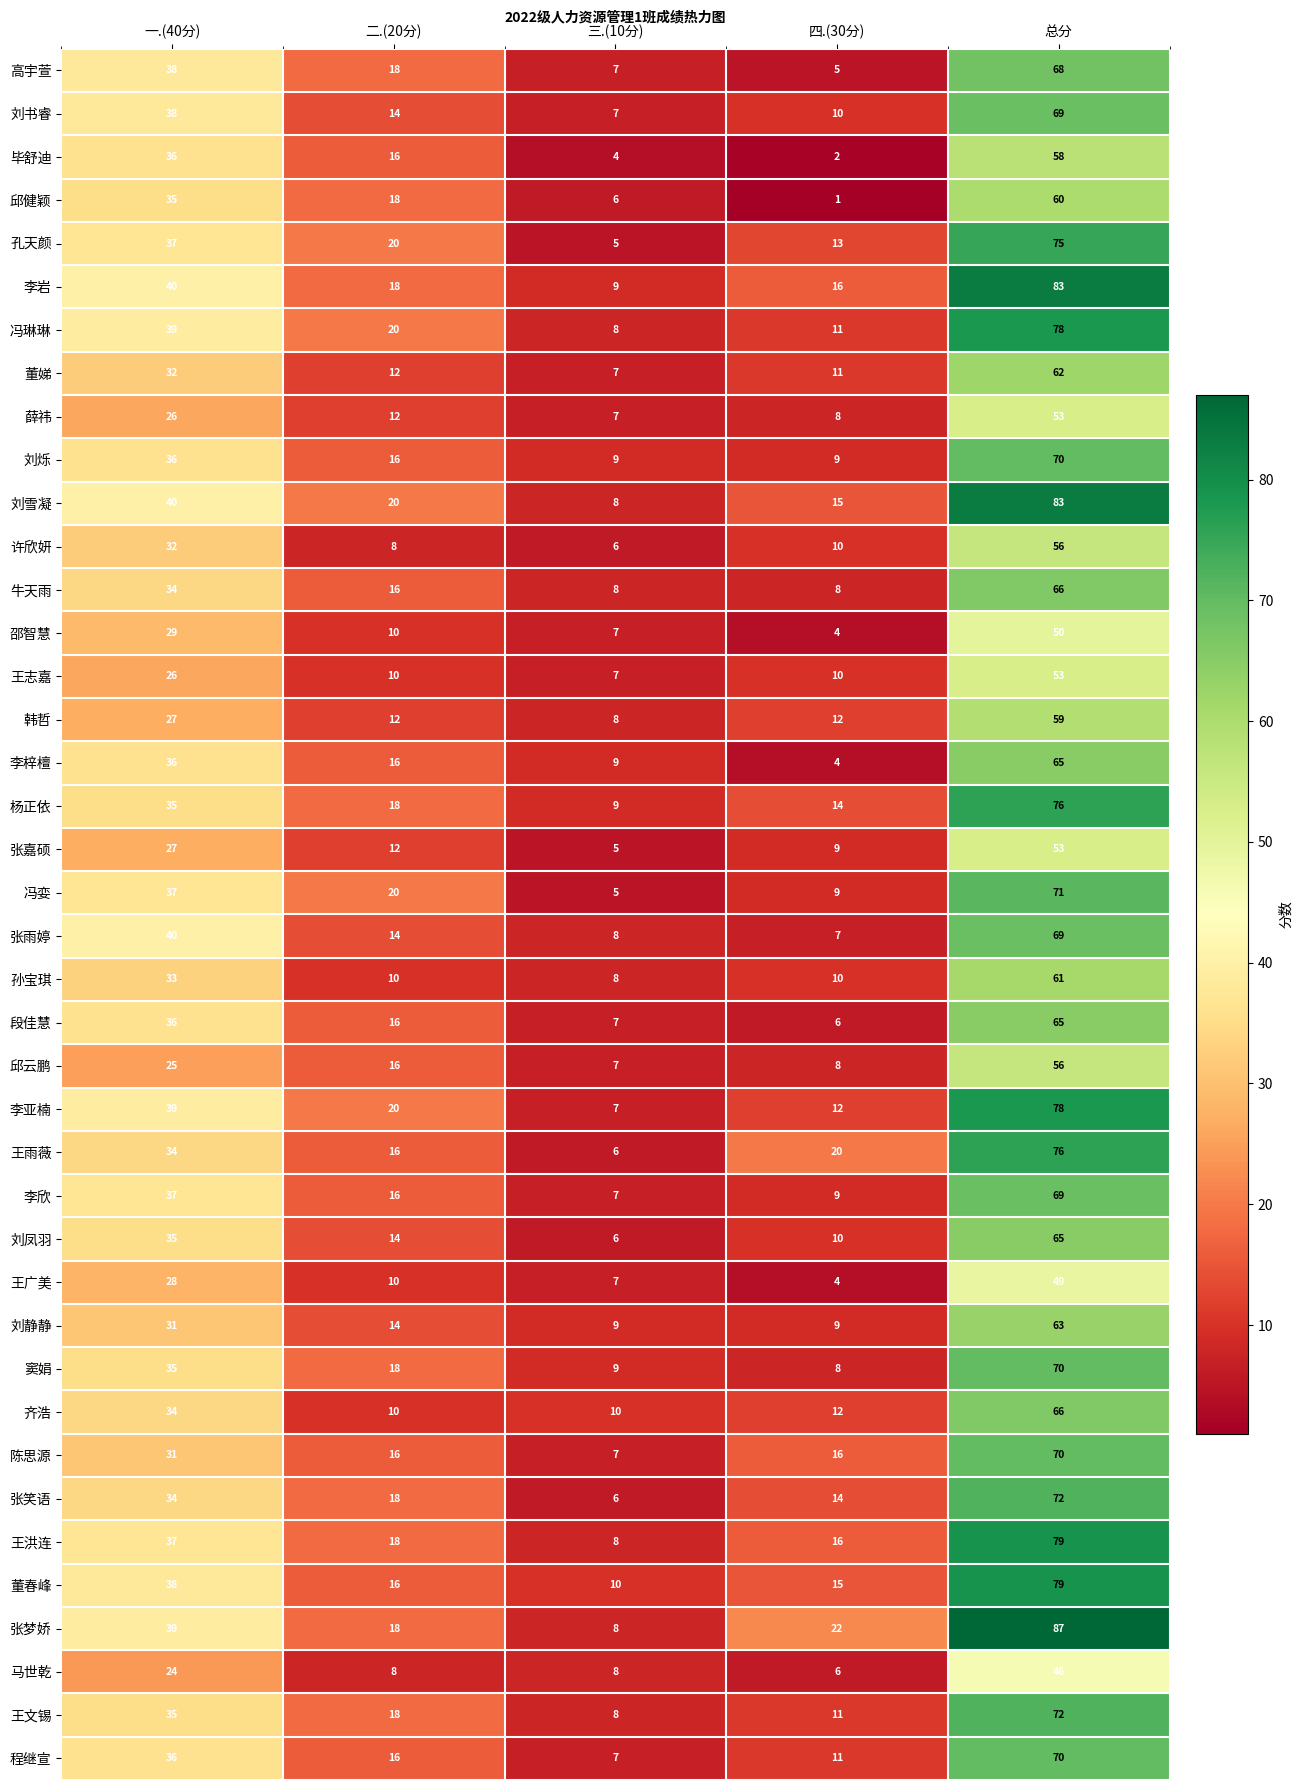

Where does the 刘书睿 series first go above 14?

一.(40分)